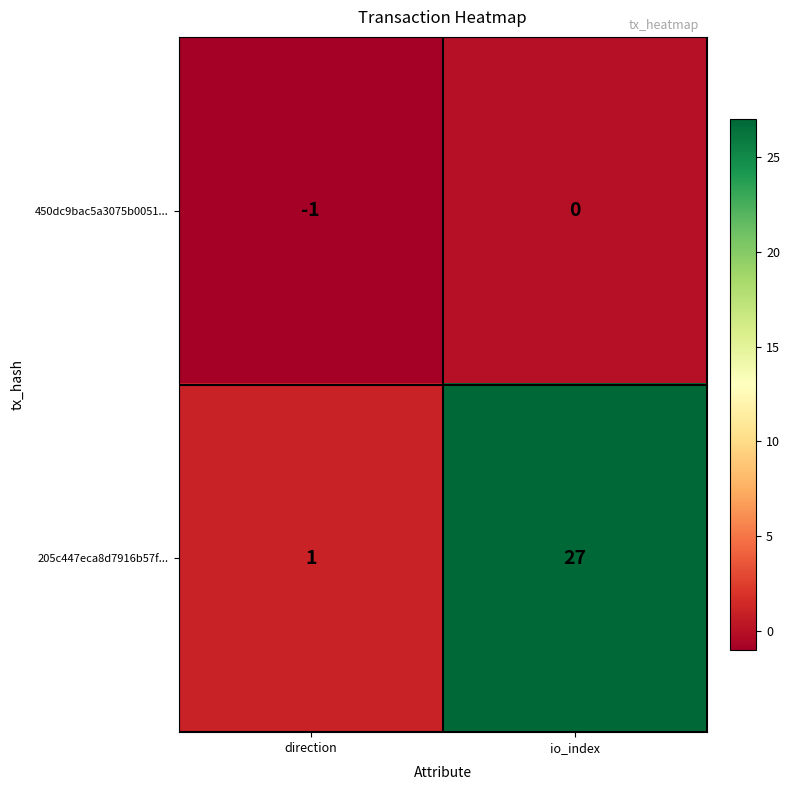

How many categories are shown in the chart?

2